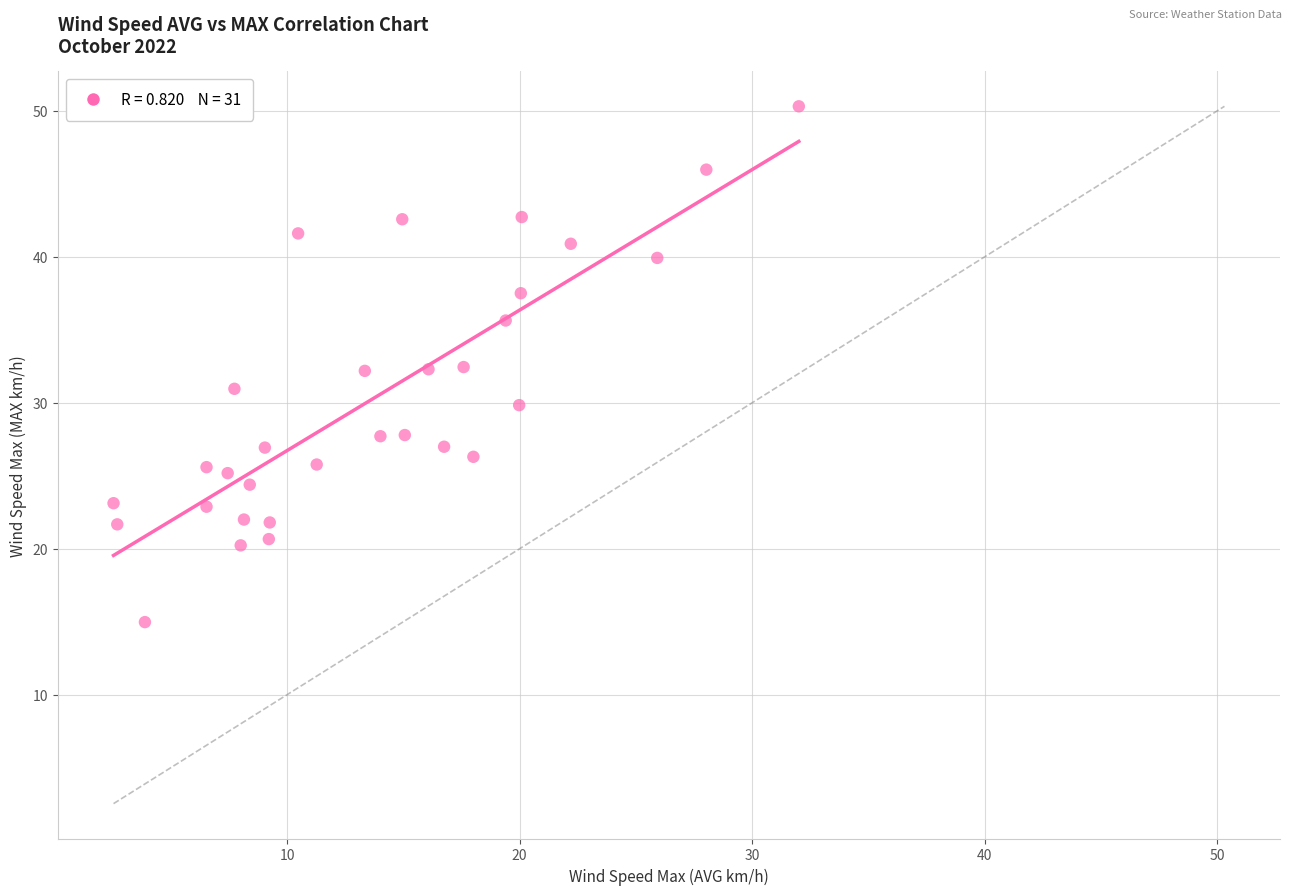

What is the range of X values (max minus min)?

29.5